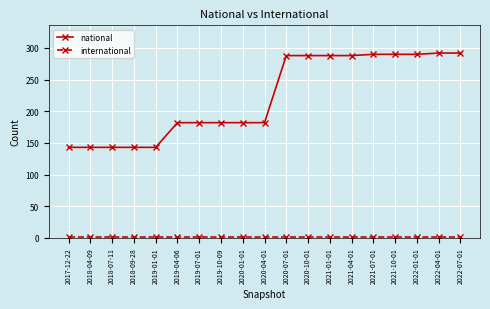

What is the maximum value shown in the chart?

292